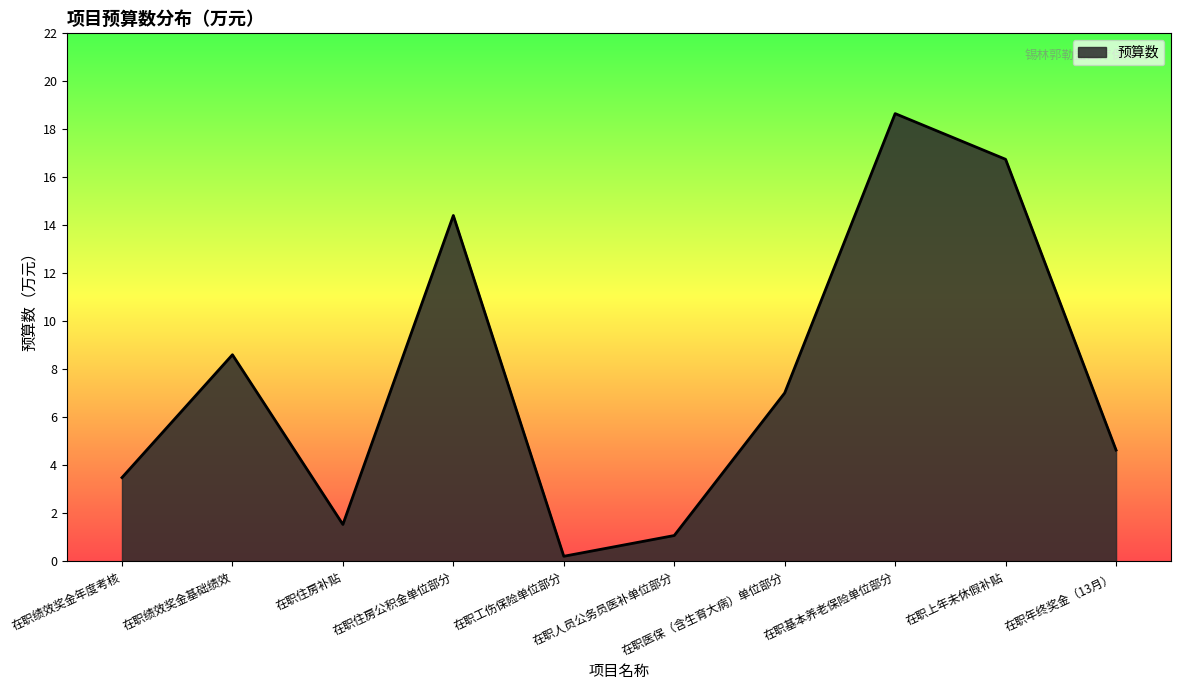

What is the difference between the values at 在职住房公积金单位部分 and 在职绩效奖金基础绩效?

5.8